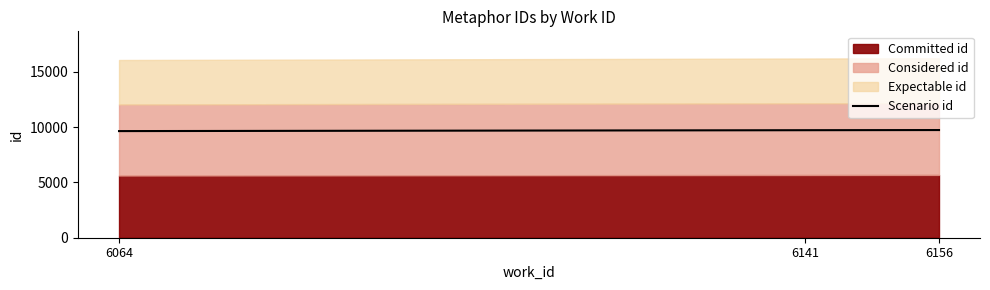

What is the difference between the values at 6064 and 6141?

80.4